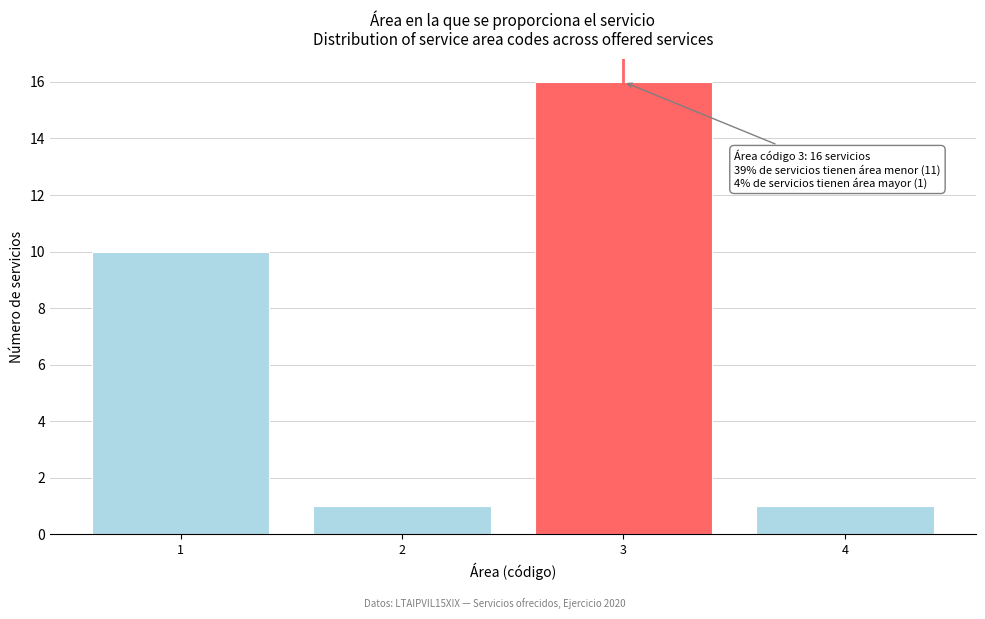

Which range on the x-axis has the tallest bar?

2.5 to 3.5